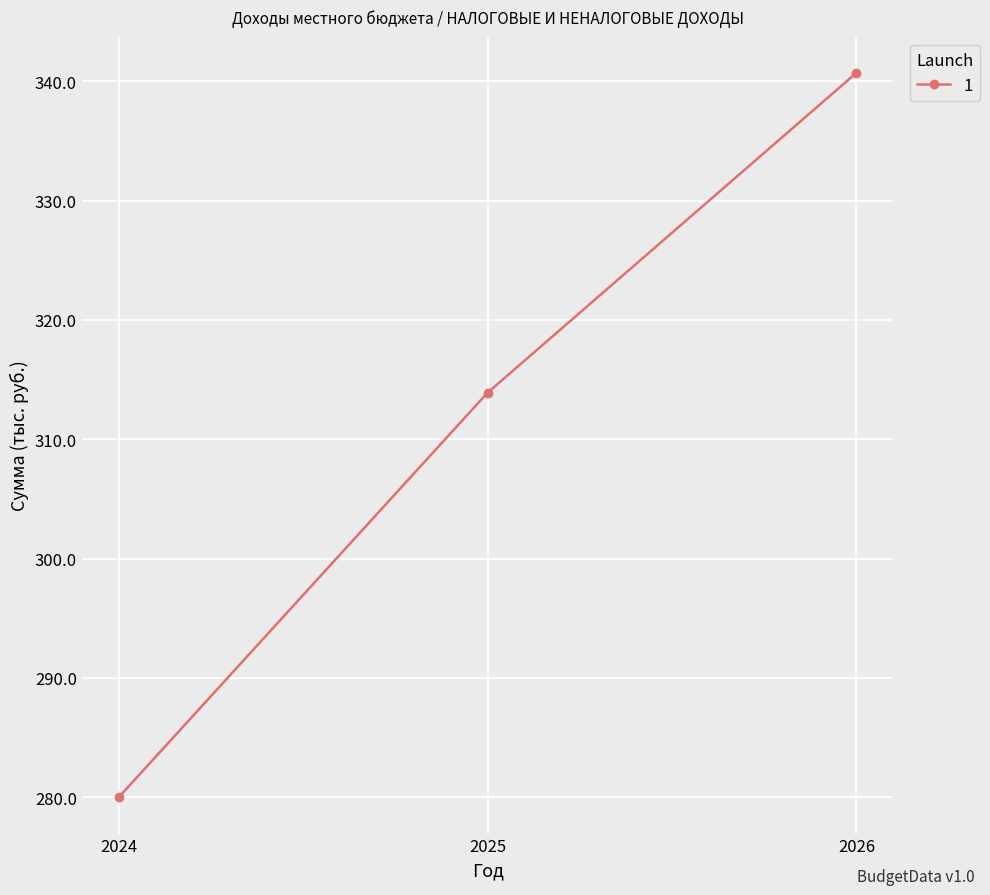

How many data points are less than 313?

1